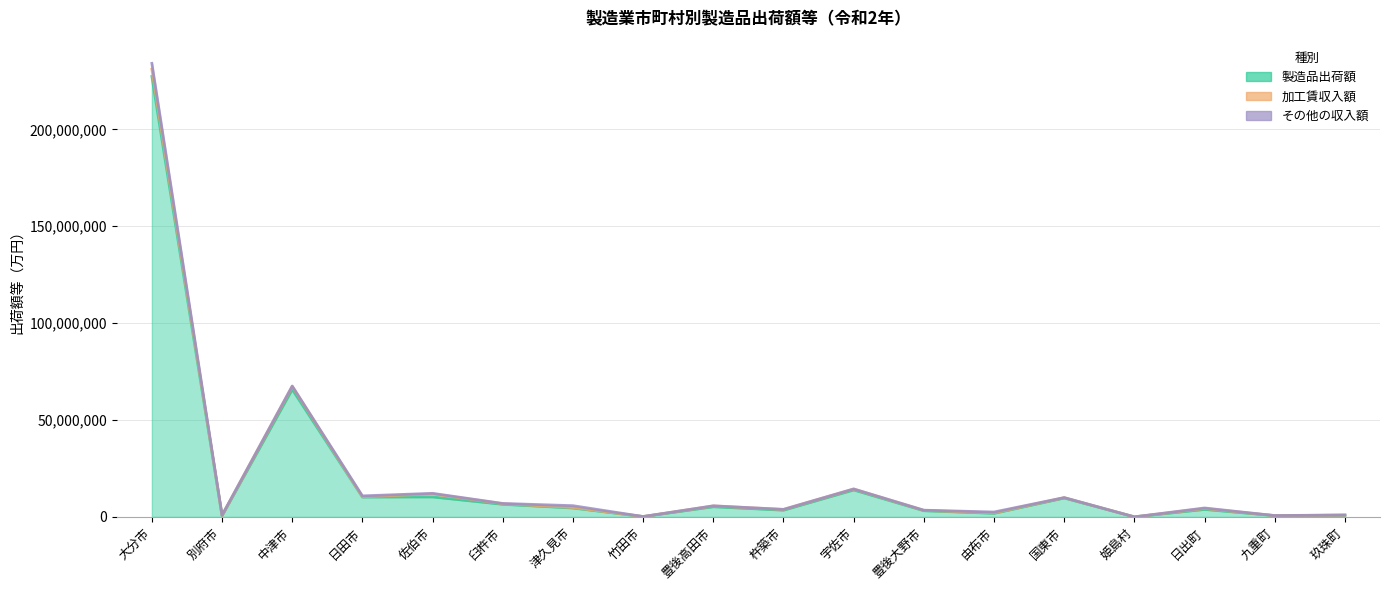

At which category does 製造品出荷額 reach its first local valley?

別府市